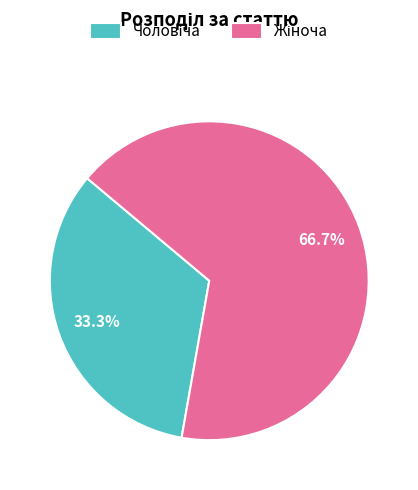

Does any single category account for the majority?

Yes